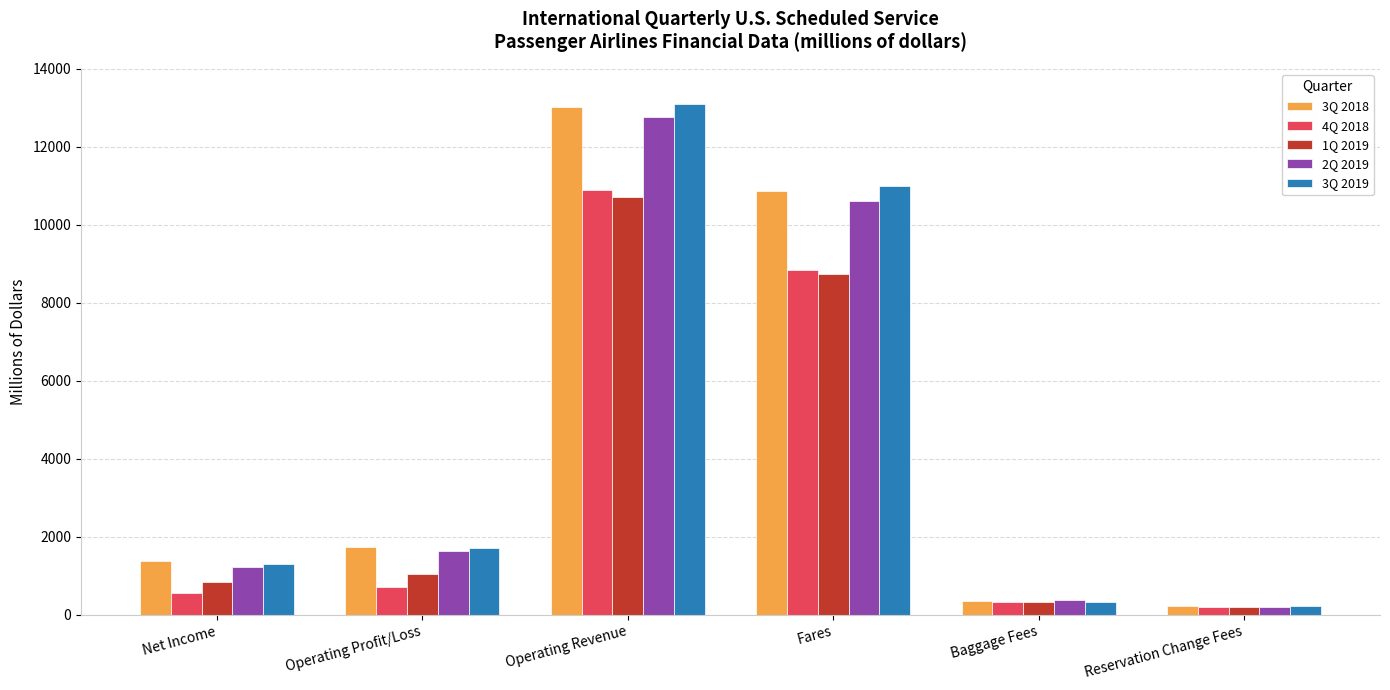

At how many categories does at least one series exceed 1544?

3